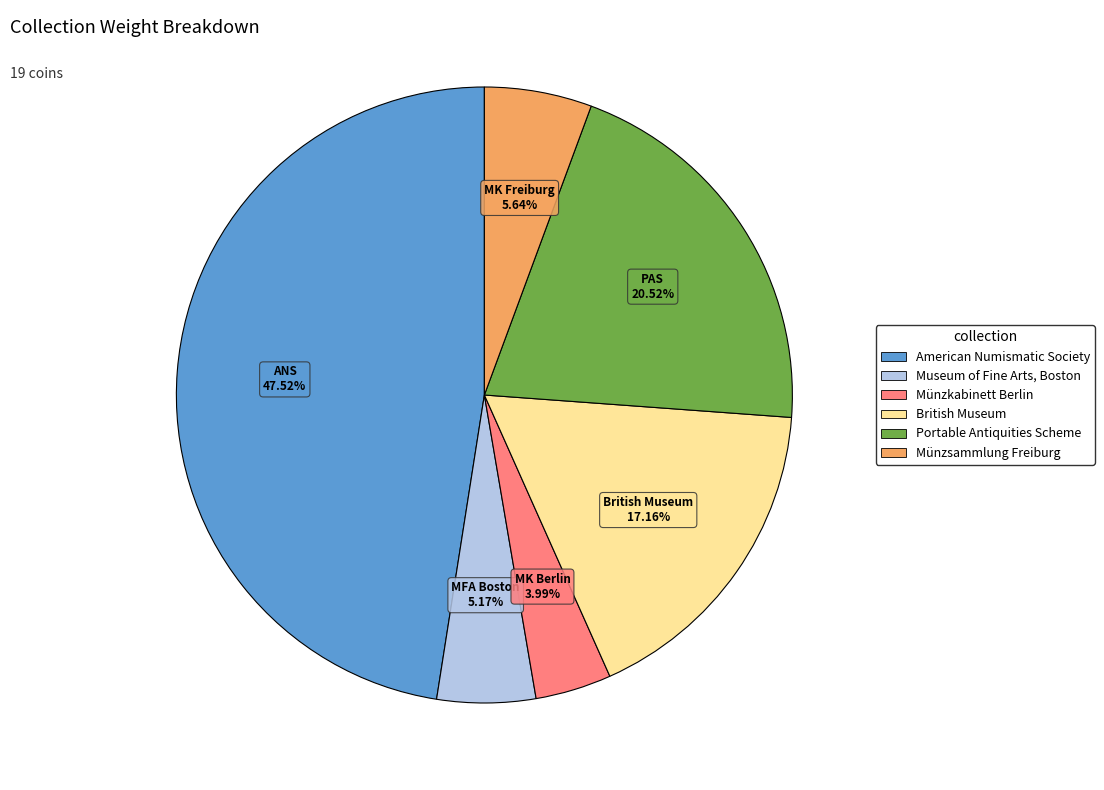

To the nearest percent, what portion does Münzkabinett Berlin represent?

4%